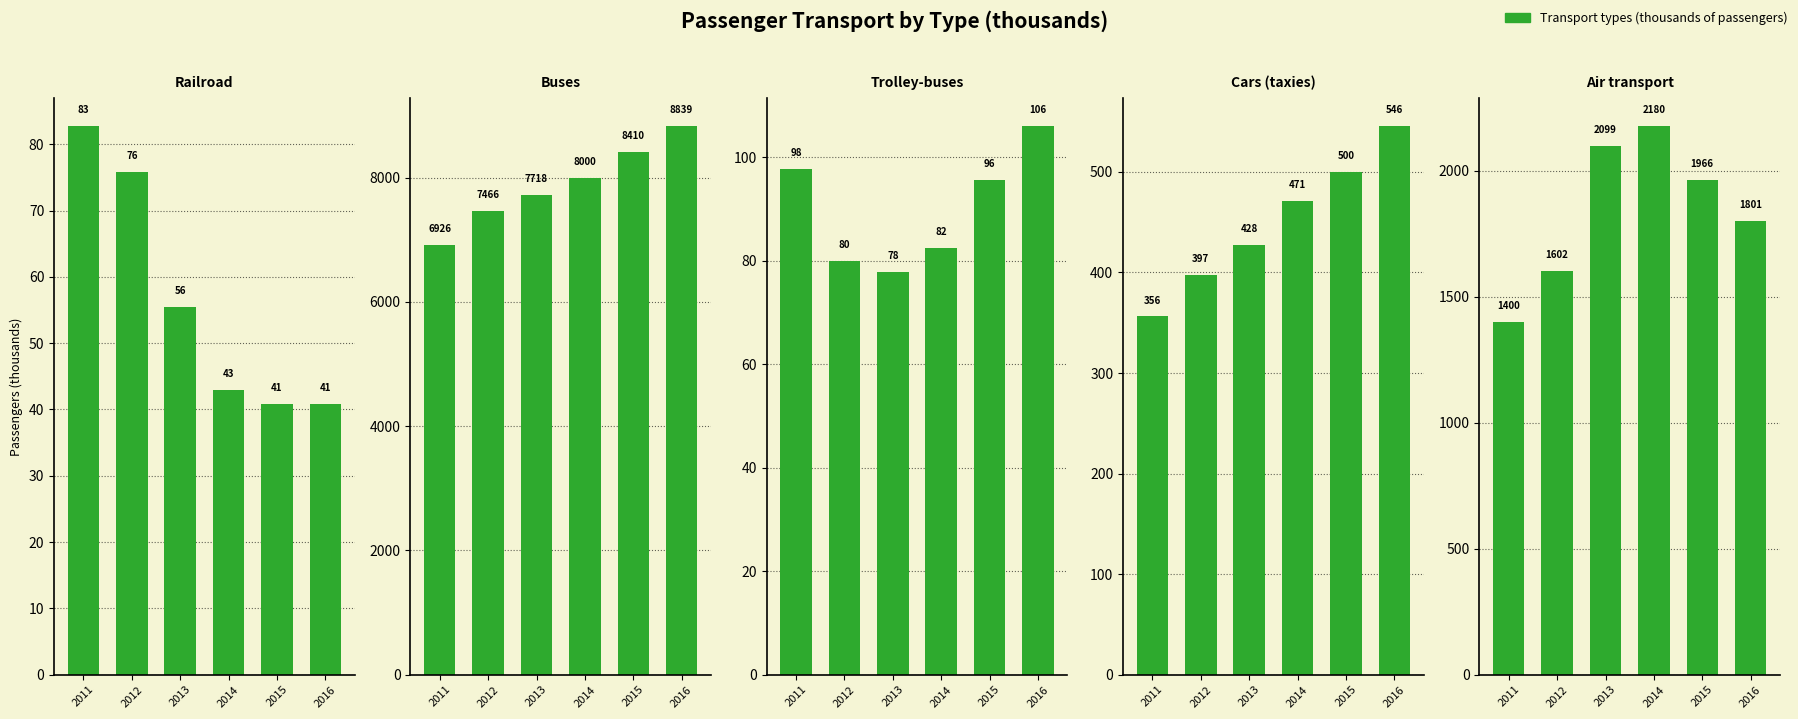

Reading right to left, extract all data points from this chart.

Railroad: 40.8	40.8	42.9	55.5	75.8	82.8
Buses: 8839.3	8410.4	8000.0	7717.7	7466.2	6925.5
Trolley-buses: 106.1	95.6	82.5	77.8	79.9	97.7
Cars (taxies): 546.0	499.6	471.4	427.7	397.2	356.2
Air transport: 1801.4	1966.1	2180.0	2099.4	1601.6	1400.4